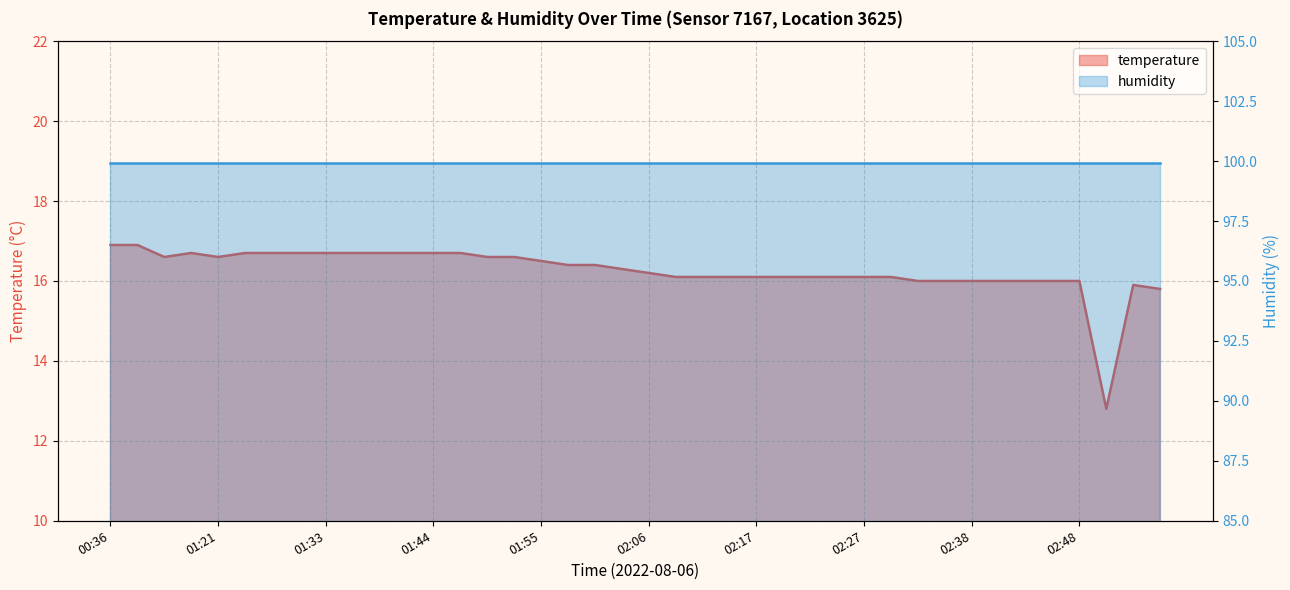

Is it true that the value at 02:38 is 26.0?

False